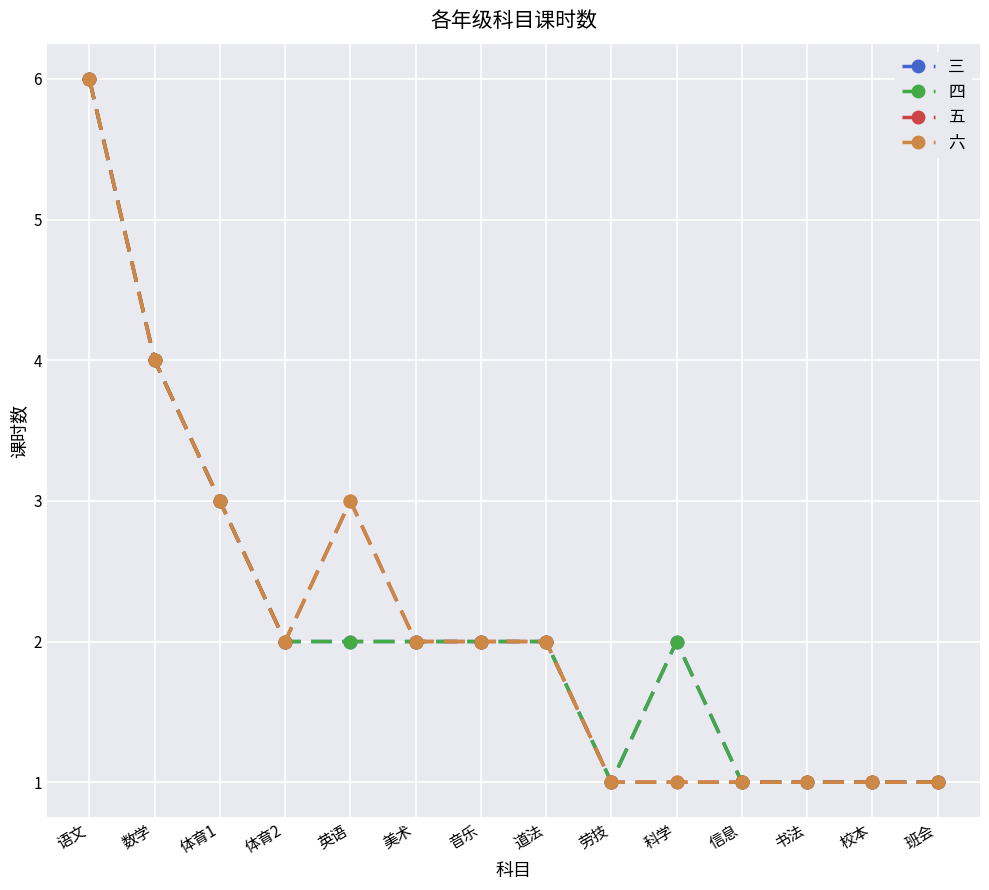

How many 四 values are between 1 and 2?

11